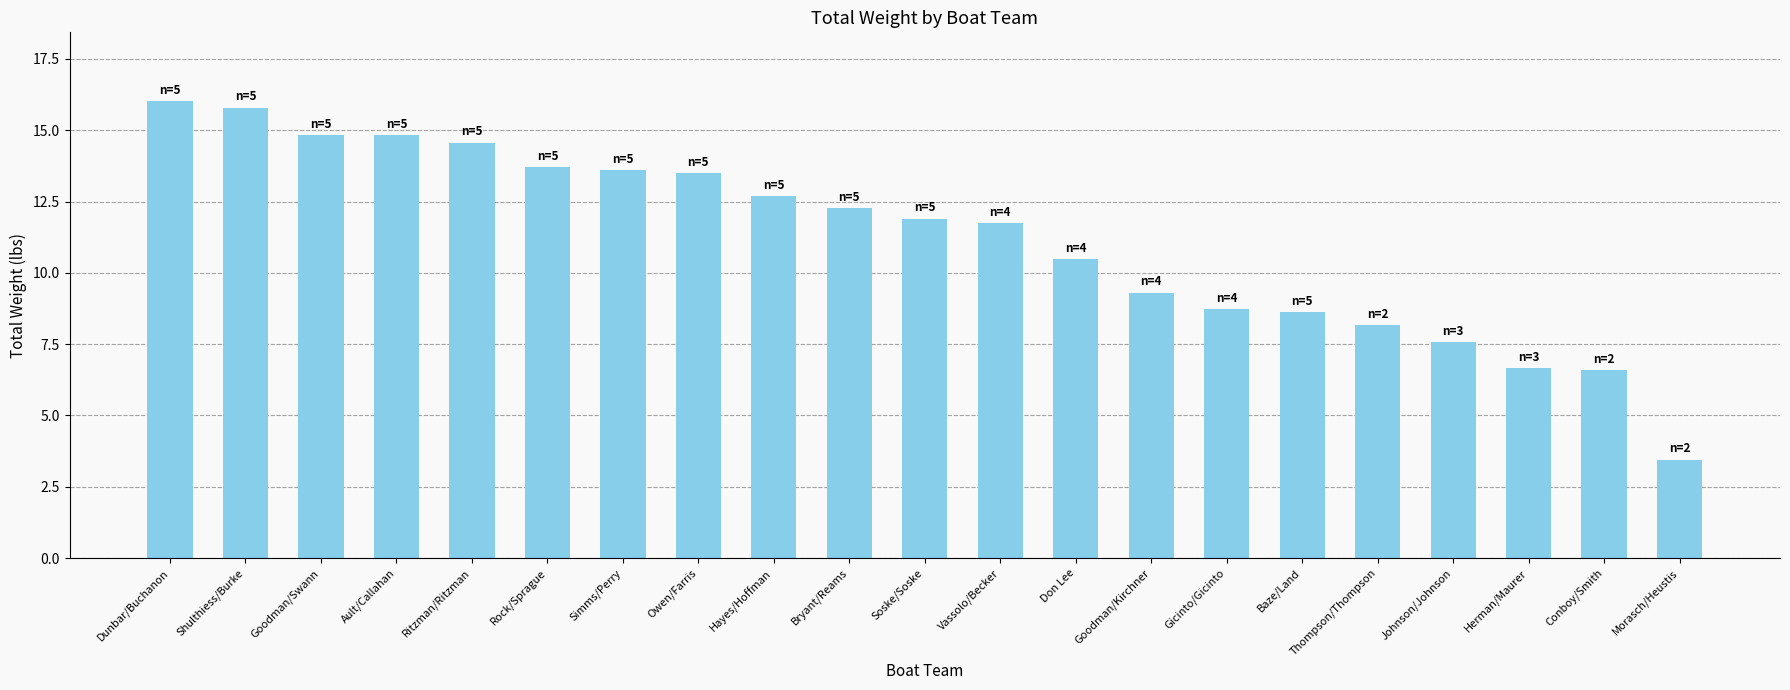

What is the difference between the values at Shulthiess/Burke and Baze/Land?

7.2